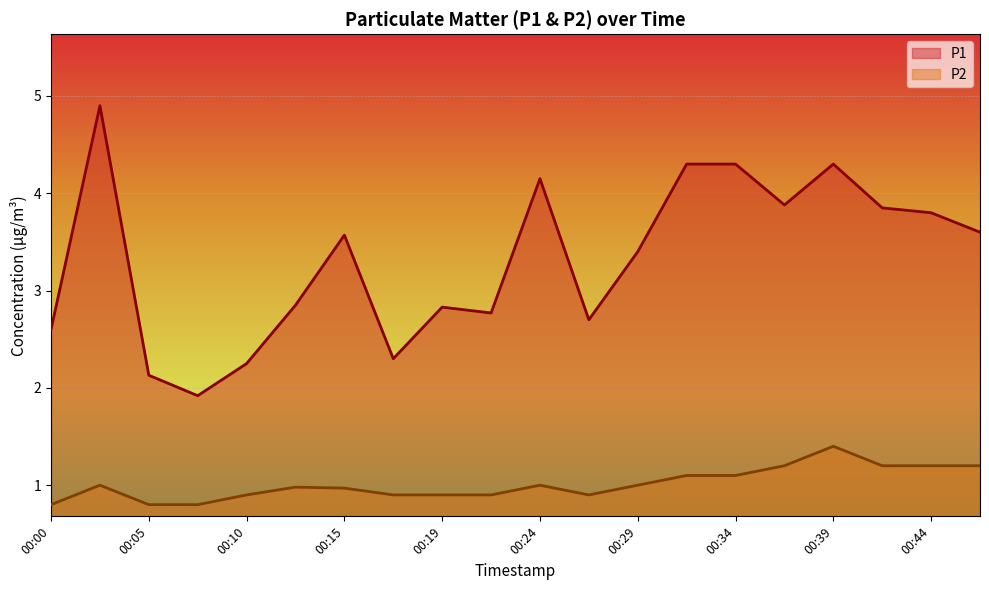

True or false: P1 has a value of 2.9 at 00:05.

False